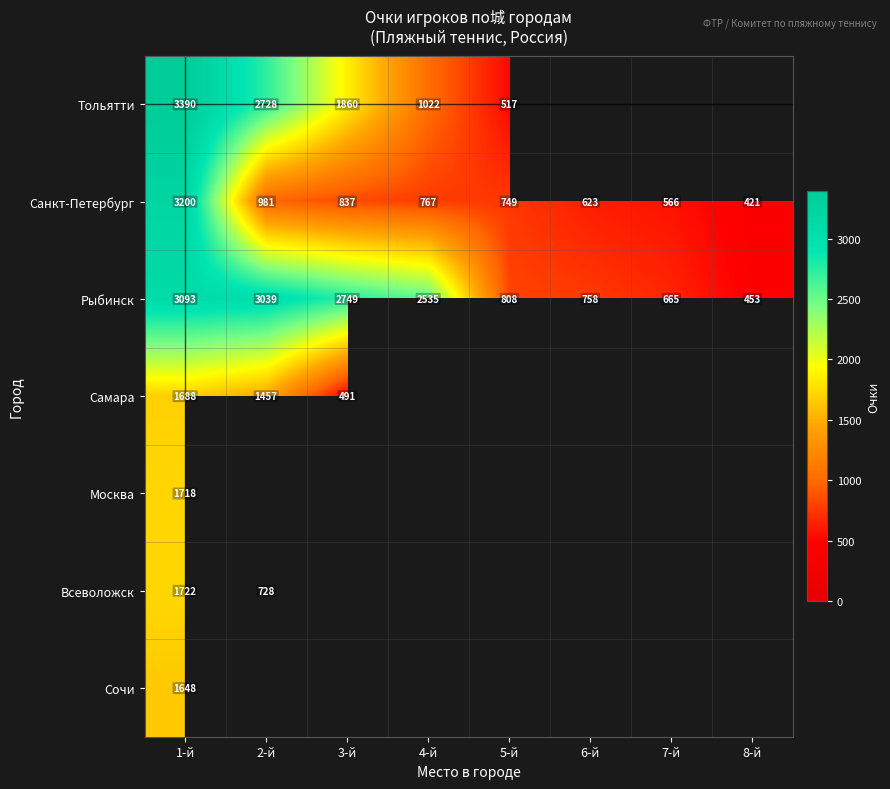

What is the difference between the maximum and minimum values in the Рыбинск series?

2640